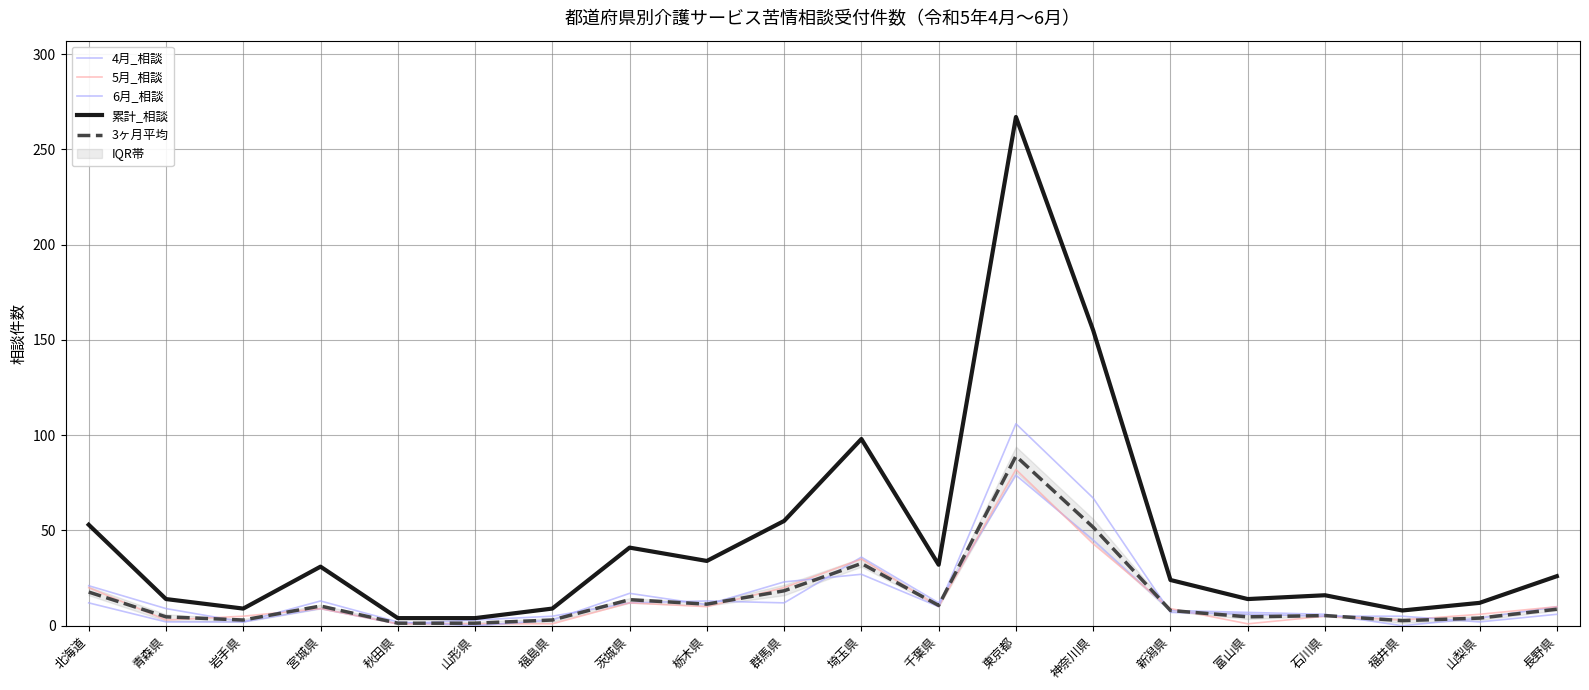

What is the spread (max minus min) of values at 山梨県?

10.0